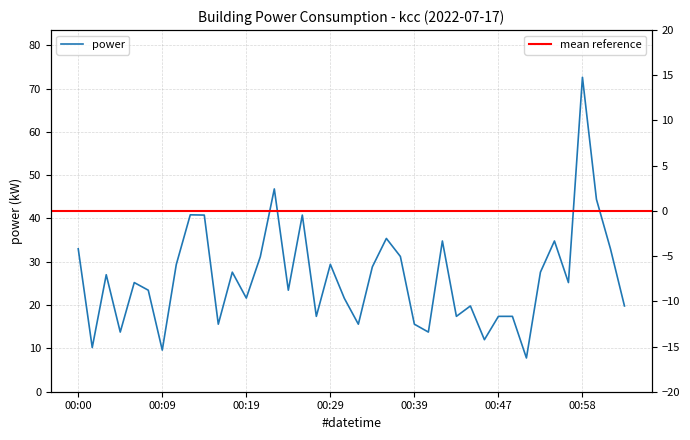

What is the average value?

26.3